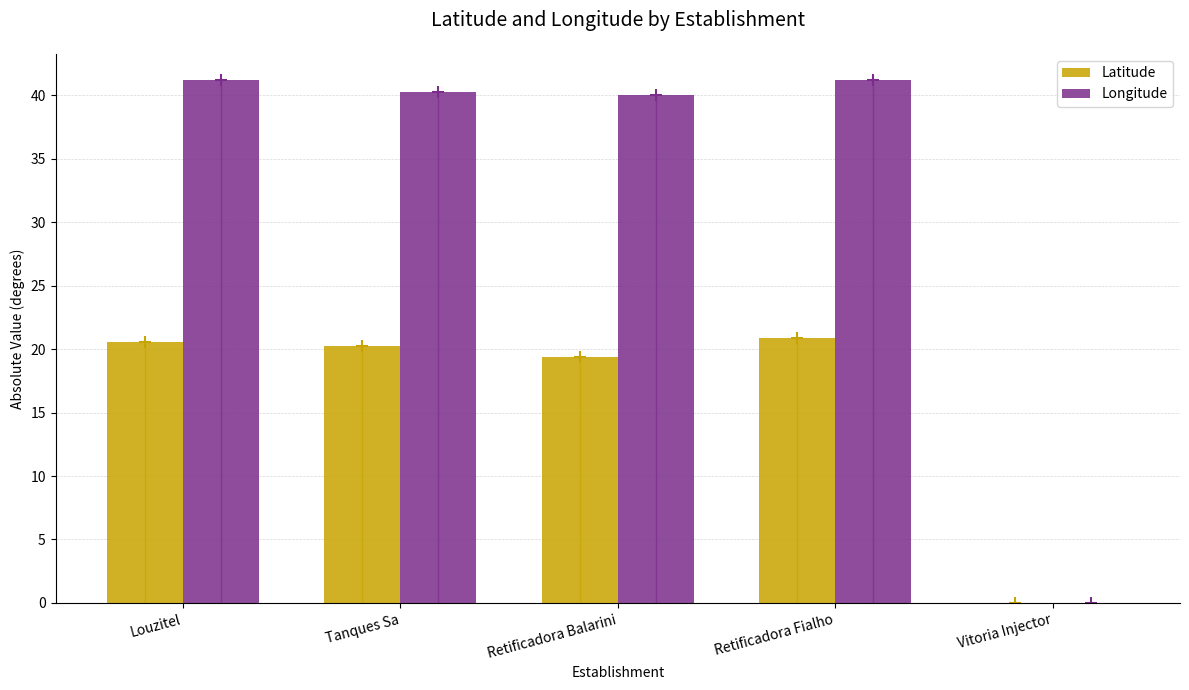

List the series in order of their peak value, lowest first.

Latitude, Longitude